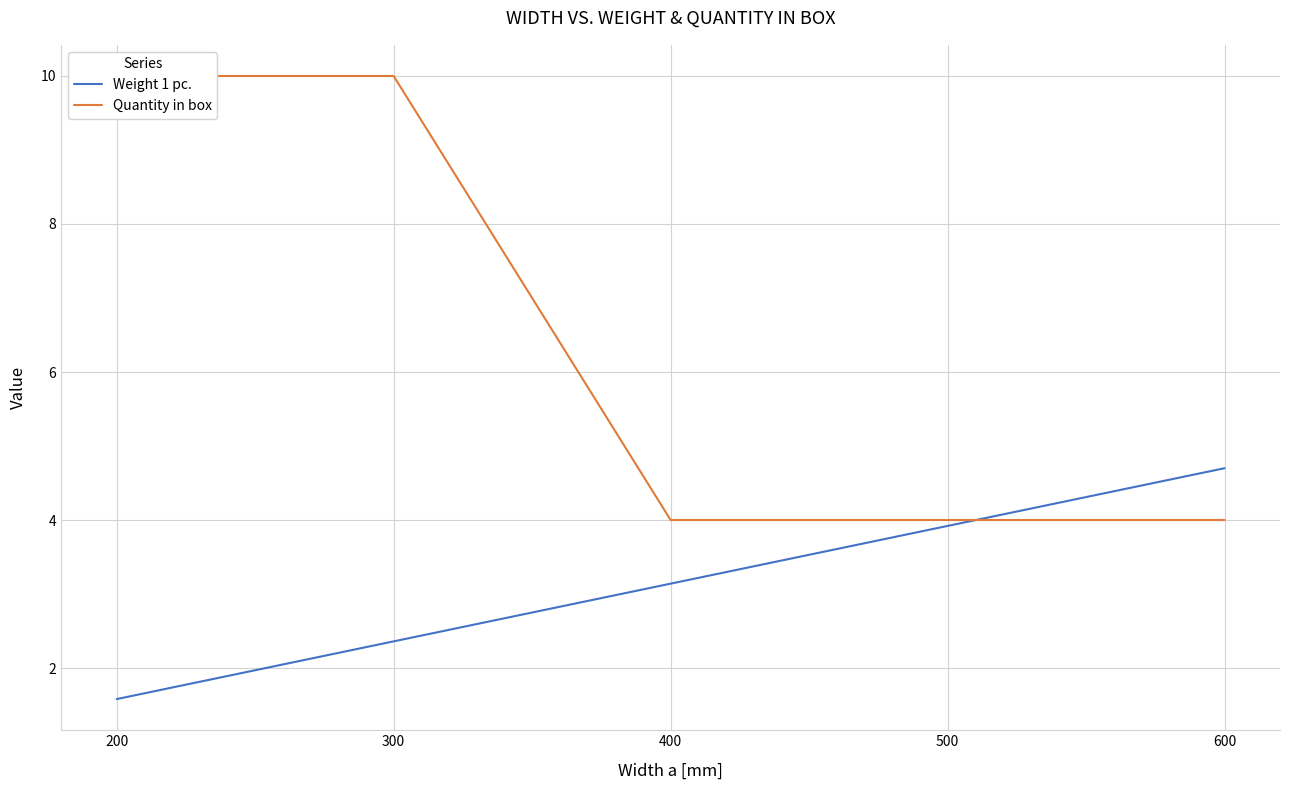

Reading right to left, extract all data points from this chart.

Weight 1 pc.: 4.7	3.9	3.1	2.4	1.6
Quantity in box: 4.0	4.0	4.0	10.0	10.0